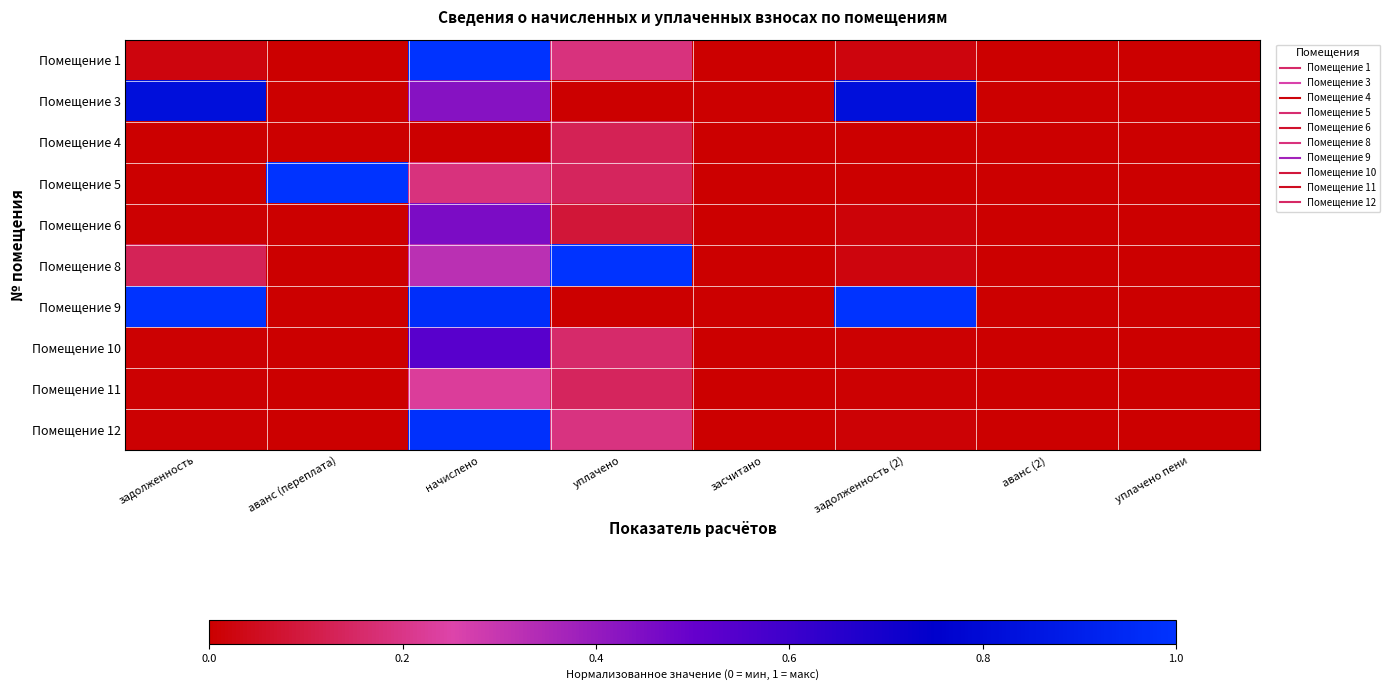

Reading left to right, what are all the values shown in this chart?

Помещение 1: задолженность=0.0	аванс (переплата)=0.0	начислено=1.0	уплачено=0.2	засчитано=0.0	задолженность (2)=0.0	аванс (2)=0.0	уплачено пени=0.0
Помещение 3: задолженность=0.8	аванс (переплата)=0.0	начислено=0.4	уплачено=0.0	засчитано=0.0	задолженность (2)=0.8	аванс (2)=0.0	уплачено пени=0.0
Помещение 4: задолженность=0.0	аванс (переплата)=0.0	начислено=0.0	уплачено=0.1	засчитано=0.0	задолженность (2)=0.0	аванс (2)=0.0	уплачено пени=0.0
Помещение 5: задолженность=0.0	аванс (переплата)=1.0	начислено=0.2	уплачено=0.1	засчитано=0.0	задолженность (2)=0.0	аванс (2)=0.0	уплачено пени=0.0
Помещение 6: задолженность=0.0	аванс (переплата)=0.0	начислено=0.5	уплачено=0.1	засчитано=0.0	задолженность (2)=0.0	аванс (2)=0.0	уплачено пени=0.0
Помещение 8: задолженность=0.1	аванс (переплата)=0.0	начислено=0.3	уплачено=1.0	засчитано=0.0	задолженность (2)=0.0	аванс (2)=0.0	уплачено пени=0.0
Помещение 9: задолженность=1.0	аванс (переплата)=0.0	начислено=1.0	уплачено=0.0	засчитано=0.0	задолженность (2)=1.0	аванс (2)=0.0	уплачено пени=0.0
Помещение 10: задолженность=0.0	аванс (переплата)=0.0	начислено=0.5	уплачено=0.2	засчитано=0.0	задолженность (2)=0.0	аванс (2)=0.0	уплачено пени=0.0
Помещение 11: задолженность=0.0	аванс (переплата)=0.0	начислено=0.2	уплачено=0.1	засчитано=0.0	задолженность (2)=0.0	аванс (2)=0.0	уплачено пени=0.0
Помещение 12: задолженность=0.0	аванс (переплата)=0.0	начислено=1.0	уплачено=0.2	засчитано=0.0	задолженность (2)=0.0	аванс (2)=0.0	уплачено пени=0.0